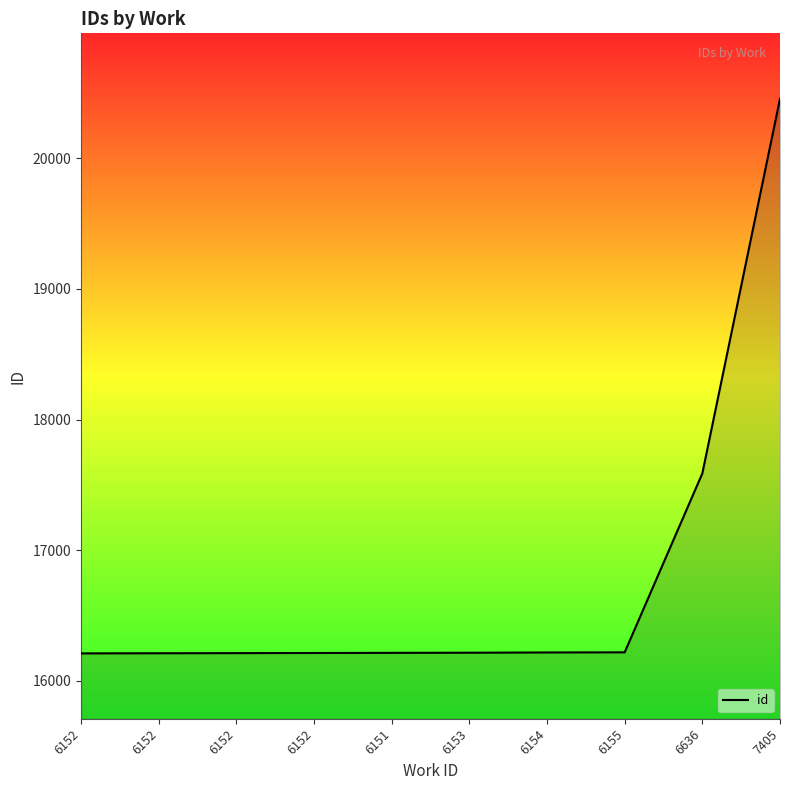

The value at 6154 is 25487. True or false?

False